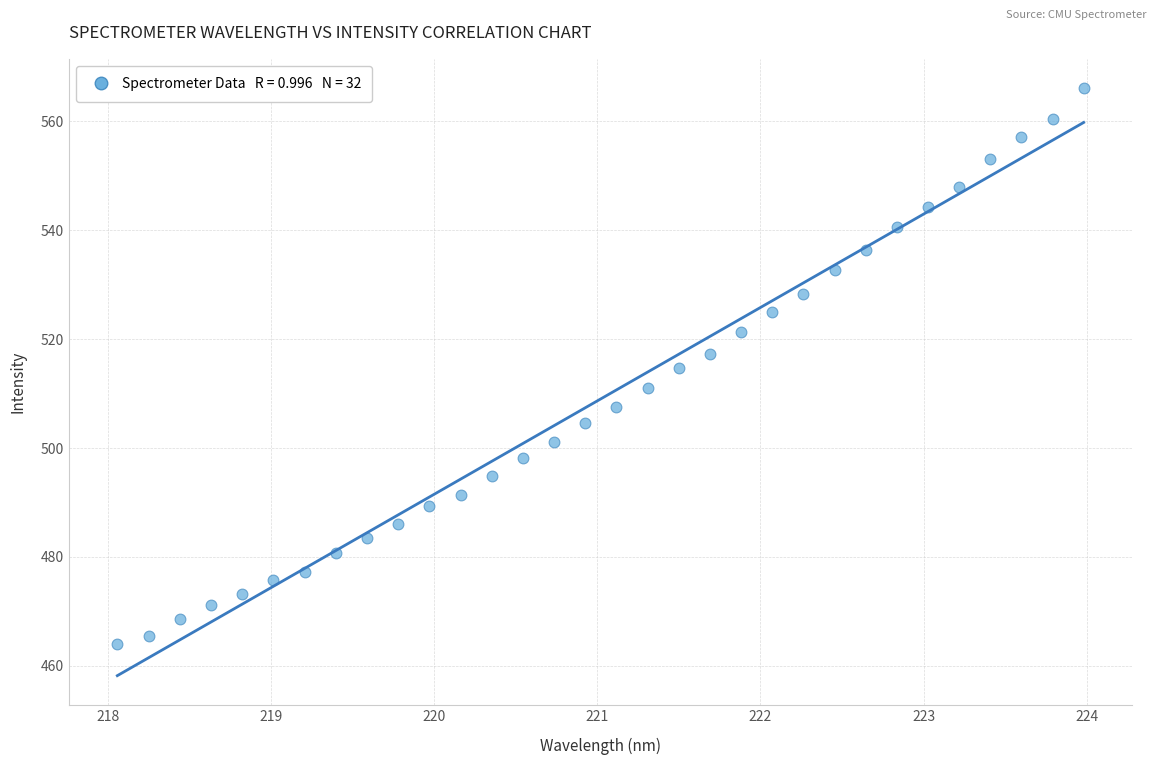

What is the range of Y values (max minus min)?

102.0